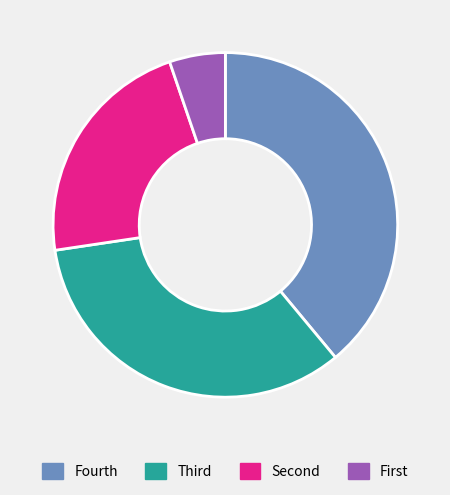

Which slice is the largest?

Fourth